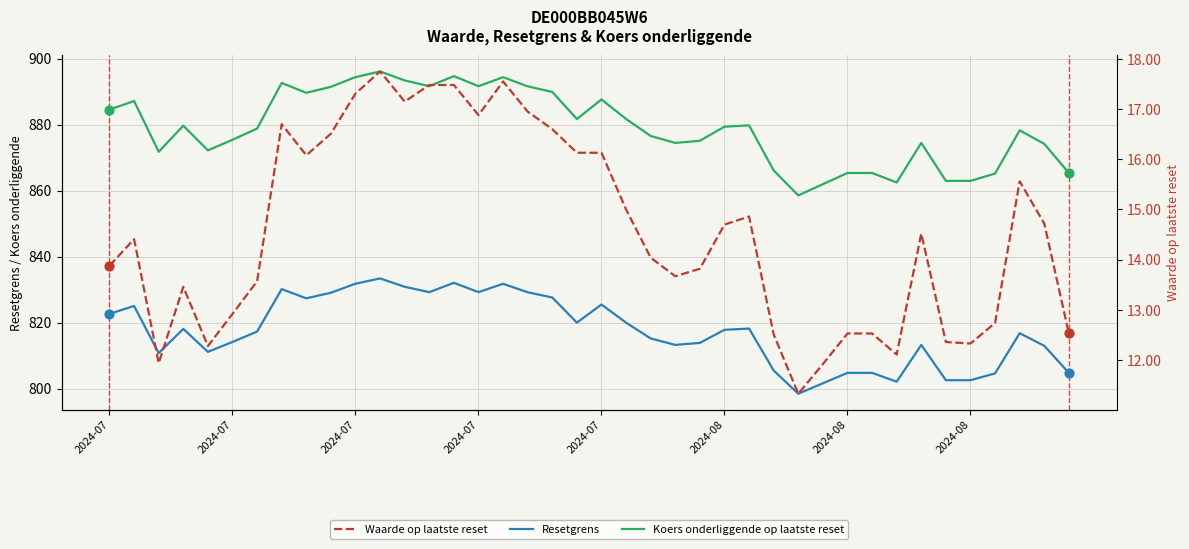

At how many categories does at least one series exceed 11?

40